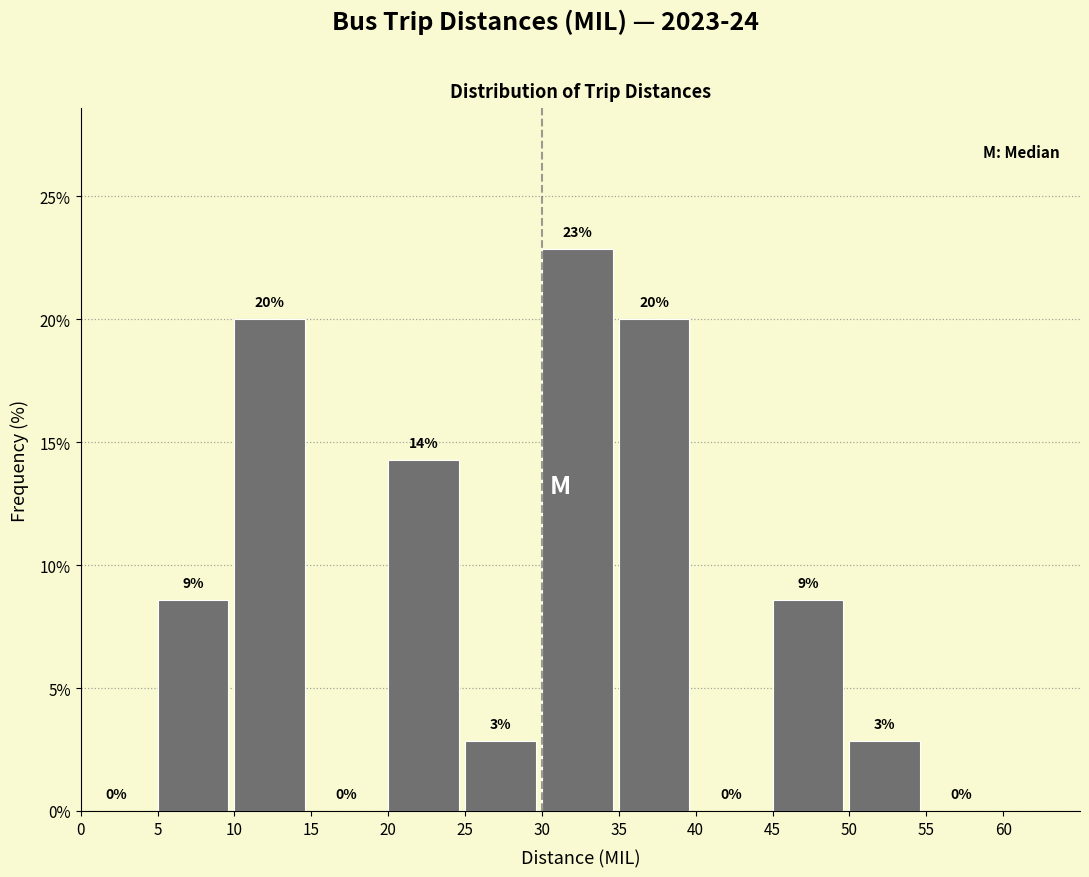

Over which range of the x-axis is the bar tallest?

30 to 35